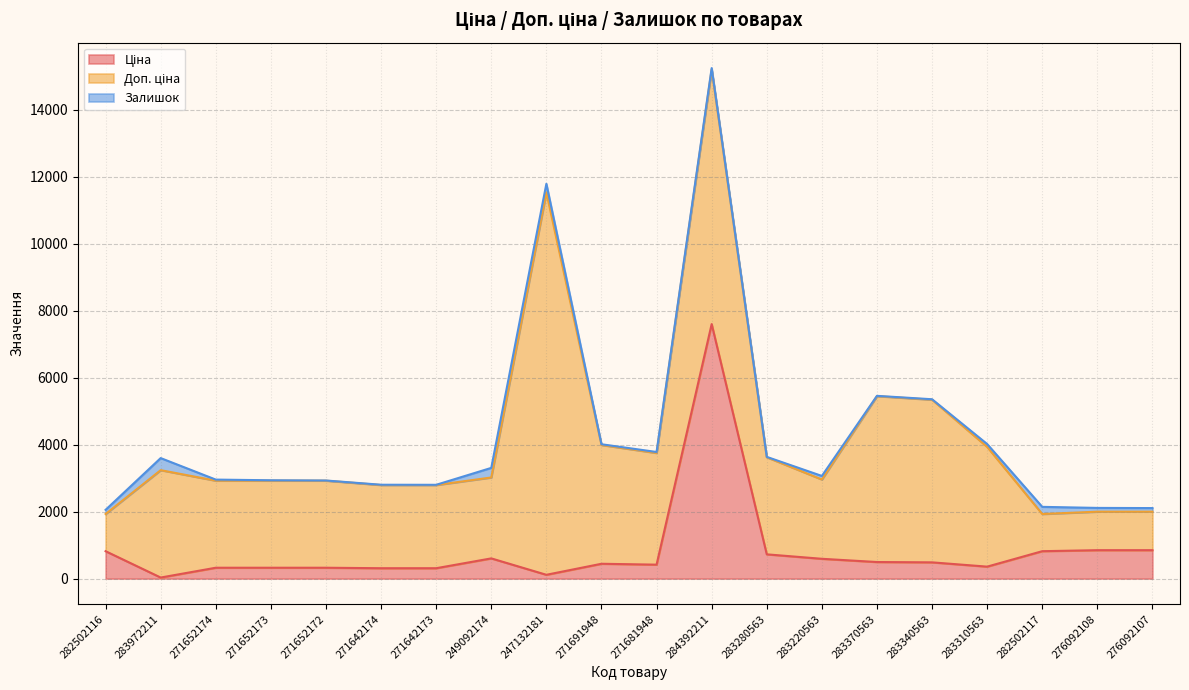

Reading left to right, transcribe all the data shown in this chart.

Ціна: 818.5	32.0	324.8	324.8	324.8	310.3	310.3	603.7	114.1	443.1	416.6	7596.5	724.5	591.6	495.0	485.4	357.4	818.5	848.4	848.4
Доп. ціна: 1109.2	3205.0	2598.3	2598.3	2598.3	2482.4	2482.4	2414.8	11410.0	3545.0	3332.5	7596.5	2897.8	2366.5	4950.4	4853.8	3573.9	1109.2	1149.7	1149.7
Залишок: 125.0	360.0	32.0	12.0	5.0	9.0	7.0	286.0	260.0	22.0	30.0	43.0	11.0	106.0	9.0	14.0	85.0	214.0	112.0	107.0